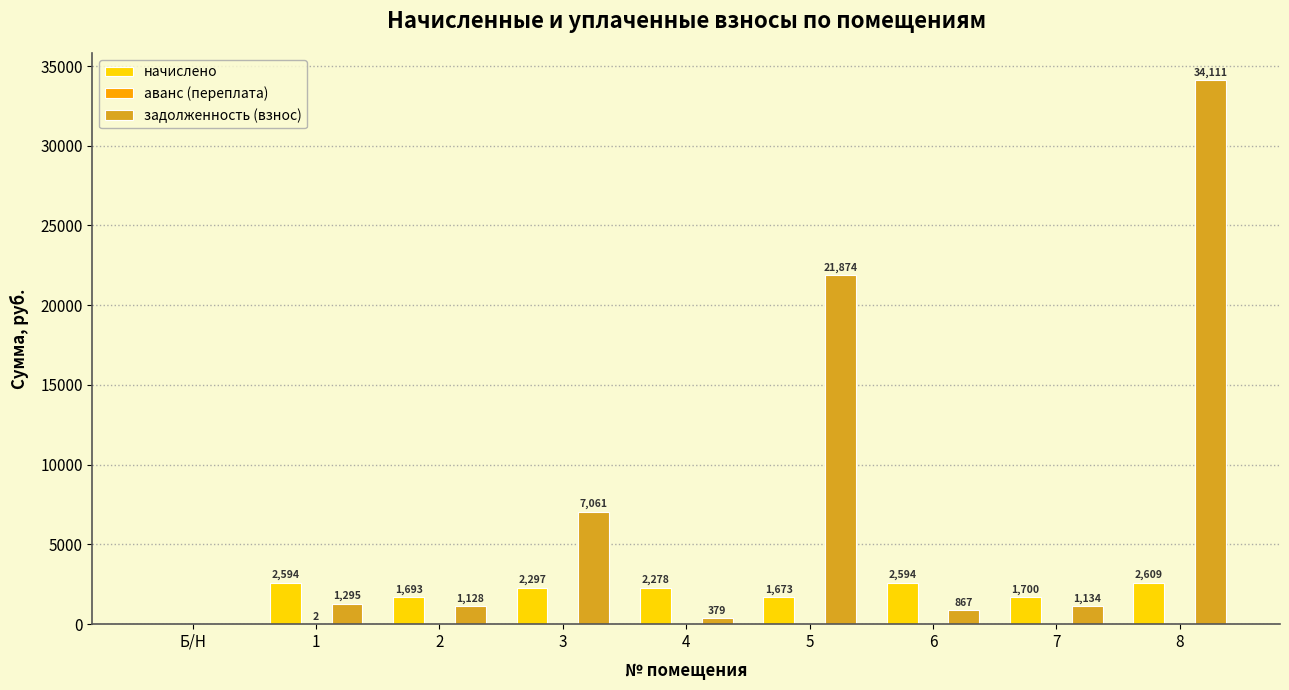

Which category has the highest value in the начислено series?

8